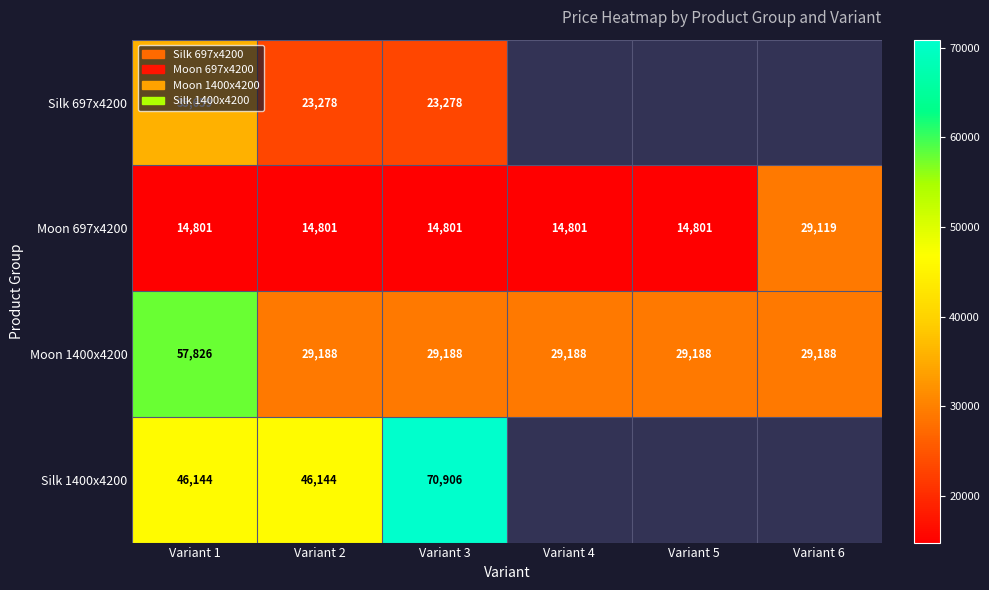

Is the value of Moon 1400x4200 at Variant 1 greater than the value of Moon 697x4200 at Variant 4?

Yes